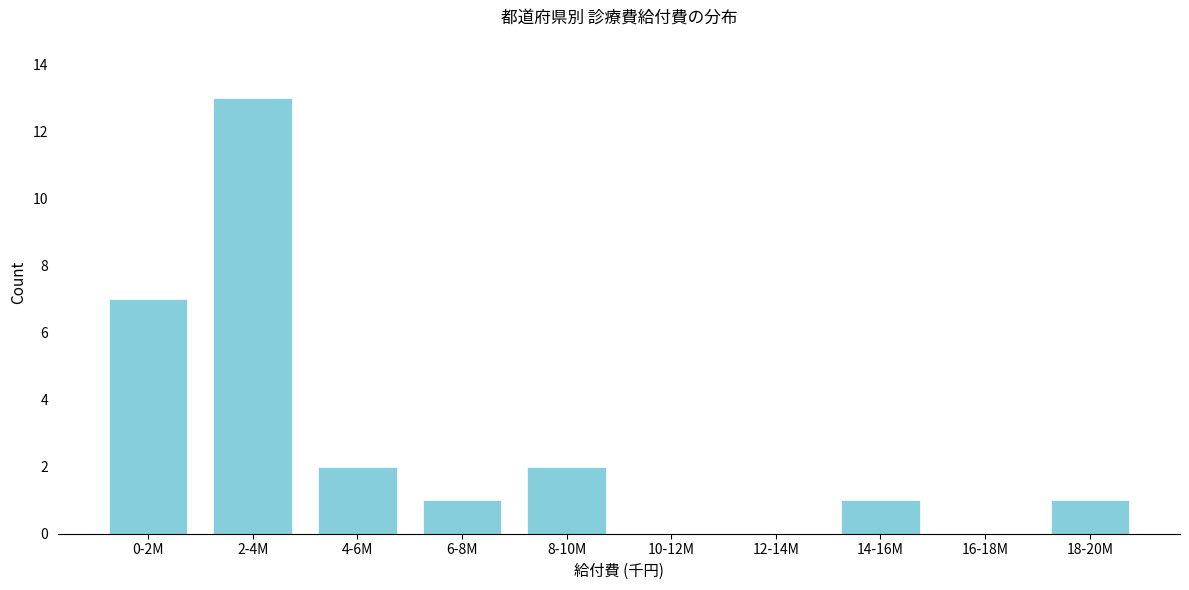

Reading left to right, list all the values displayed in this chart.

0-2M=7	2-4M=13	4-6M=2	6-8M=1	8-10M=2	10-12M=0	12-14M=0	14-16M=1	16-18M=0	18-20M=1